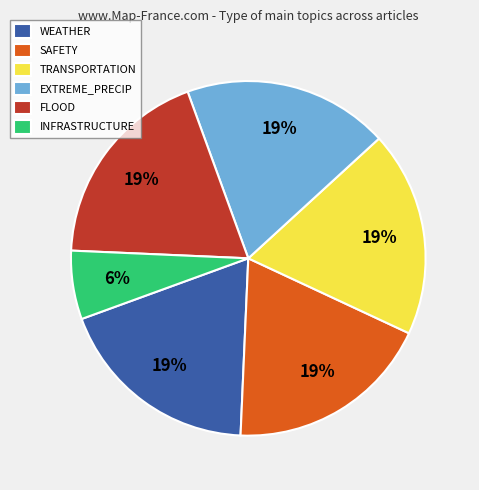

To the nearest percent, what is the average slice percentage?

17%